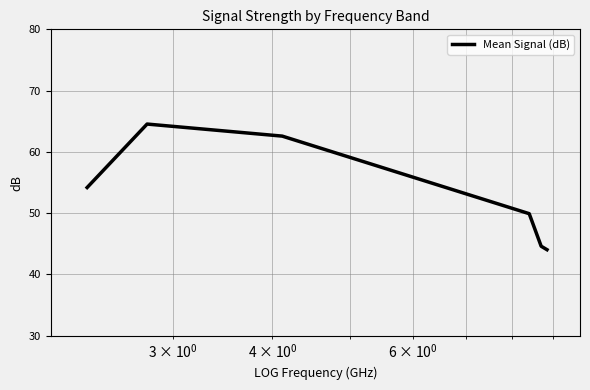

What is the smallest value displayed?

44.0